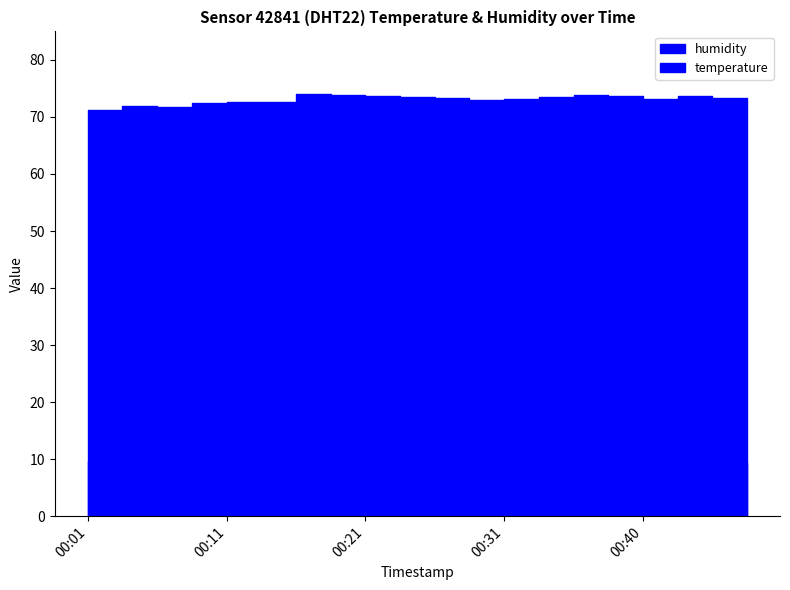

Where is the first local minimum for humidity?

00:06